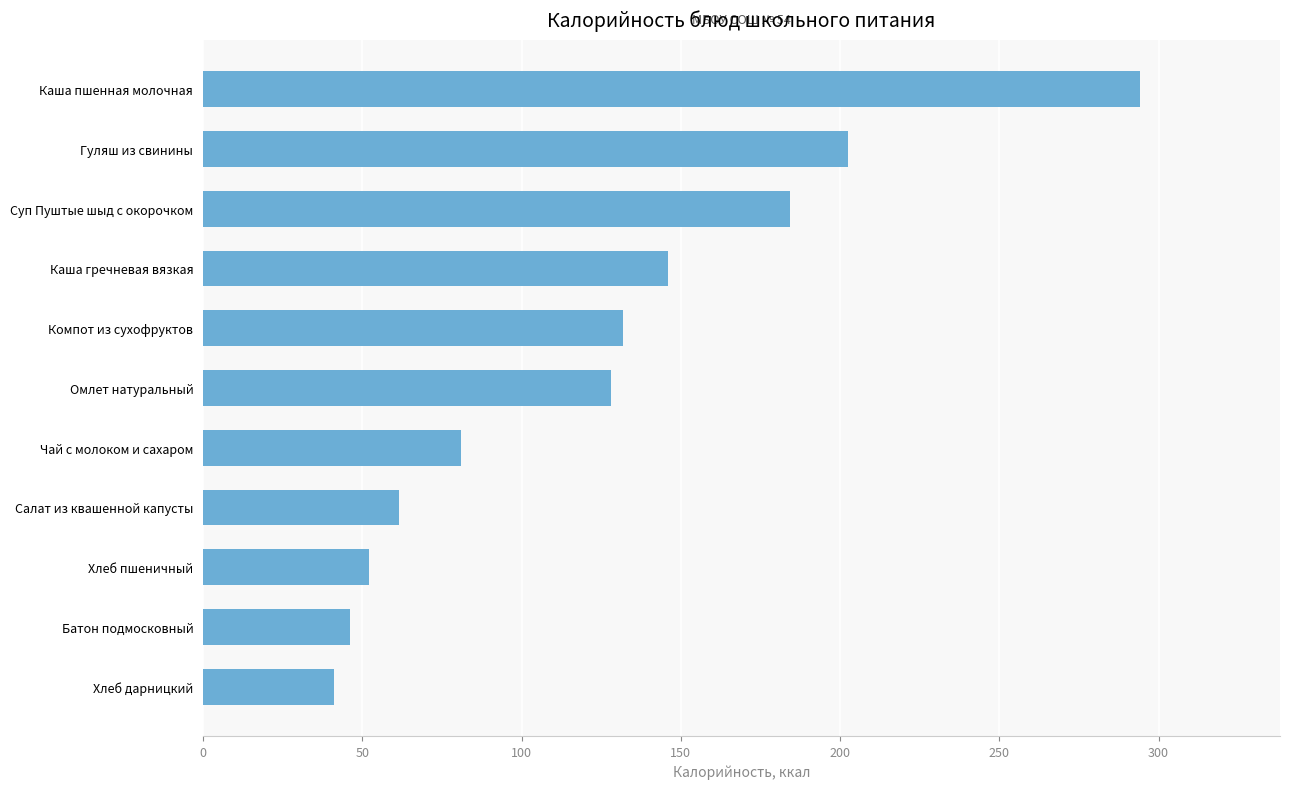

What is the difference between the maximum and minimum values?

252.8